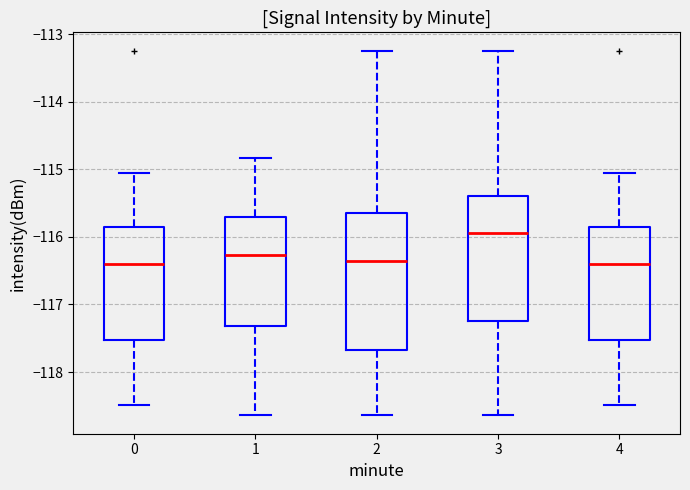

Where does the upper whisker of the box at x = 0 end on the y-axis? The values are not printed on the chart, so give them approximately, as read against the axis.

-115.1